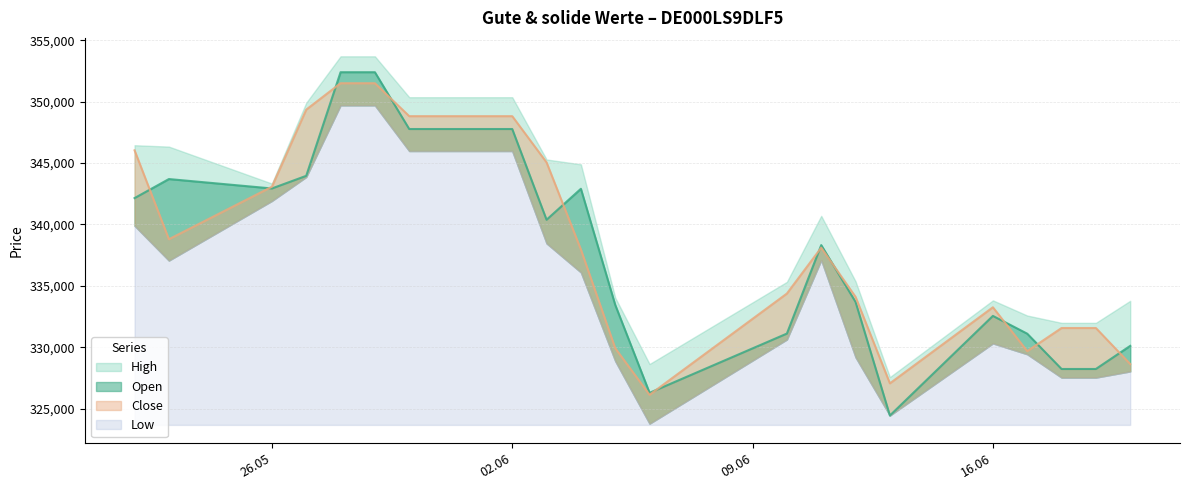

Rank the categories by Open value from highest to lowest.

28.05.2025, 29.05.2025, 30.05.2025, 02.06.2025, 27.05.2025, 23.05.2025, 26.05.2025, 04.06.2025, 22.05.2025, 03.06.2025, 11.06.2025, 12.06.2025, 05.06.2025, 16.06.2025, 10.06.2025, 17.06.2025, 20.06.2025, 18.06.2025, 19.06.2025, 06.06.2025, 13.06.2025